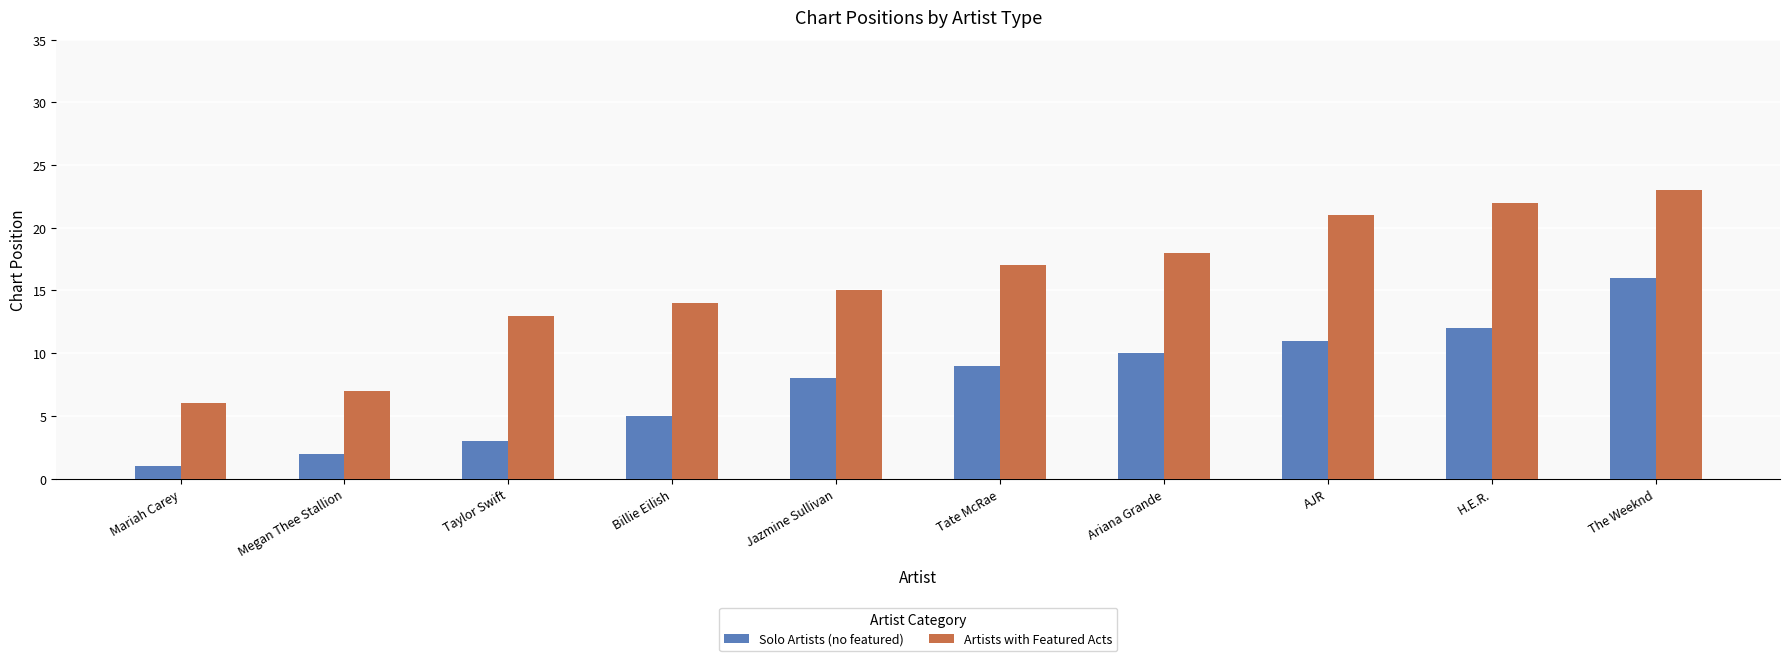

What is the sum of the Artists with Featured Acts values at Jazmine Sullivan and Megan Thee Stallion?

22